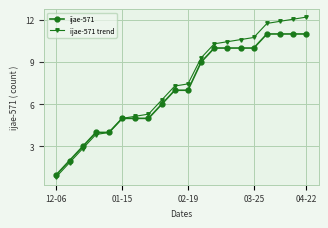

What is the maximum value for ijae-571?

11.0